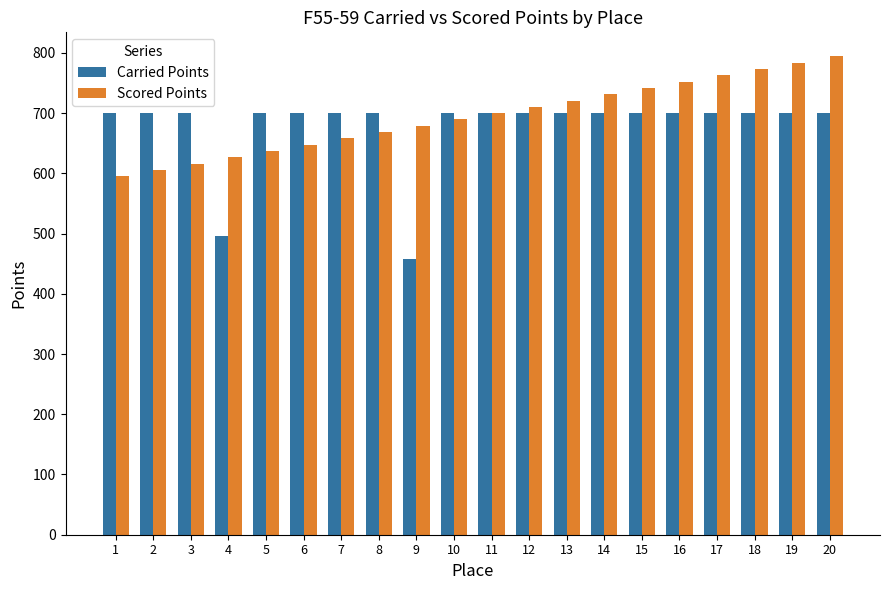

What is the total value across all series at 2?

1305.5